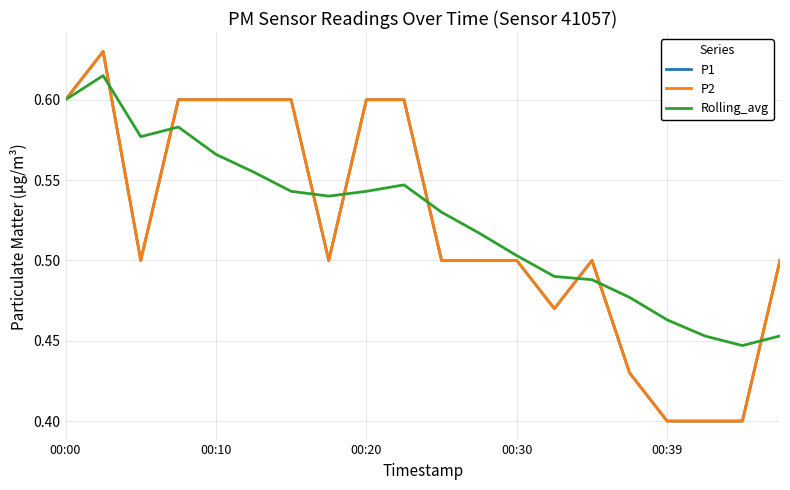

What is the highest value of the Rolling_avg series?

0.6